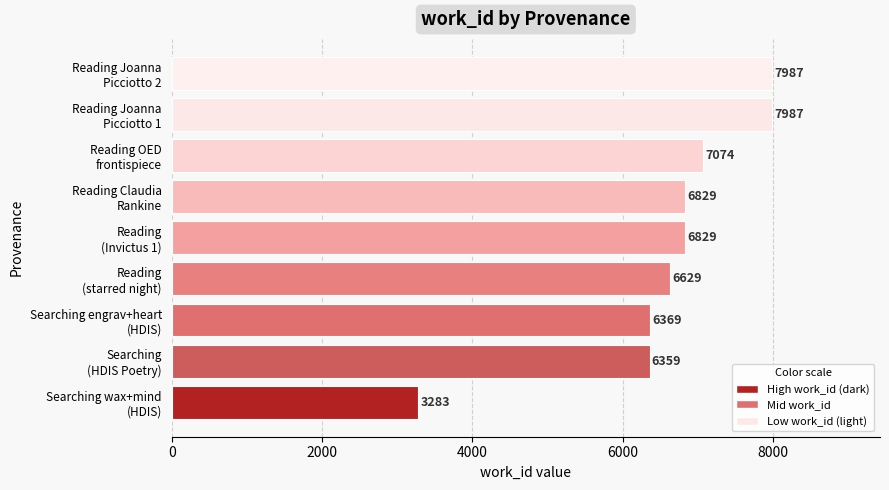

What is the maximum value shown in the chart?

7987